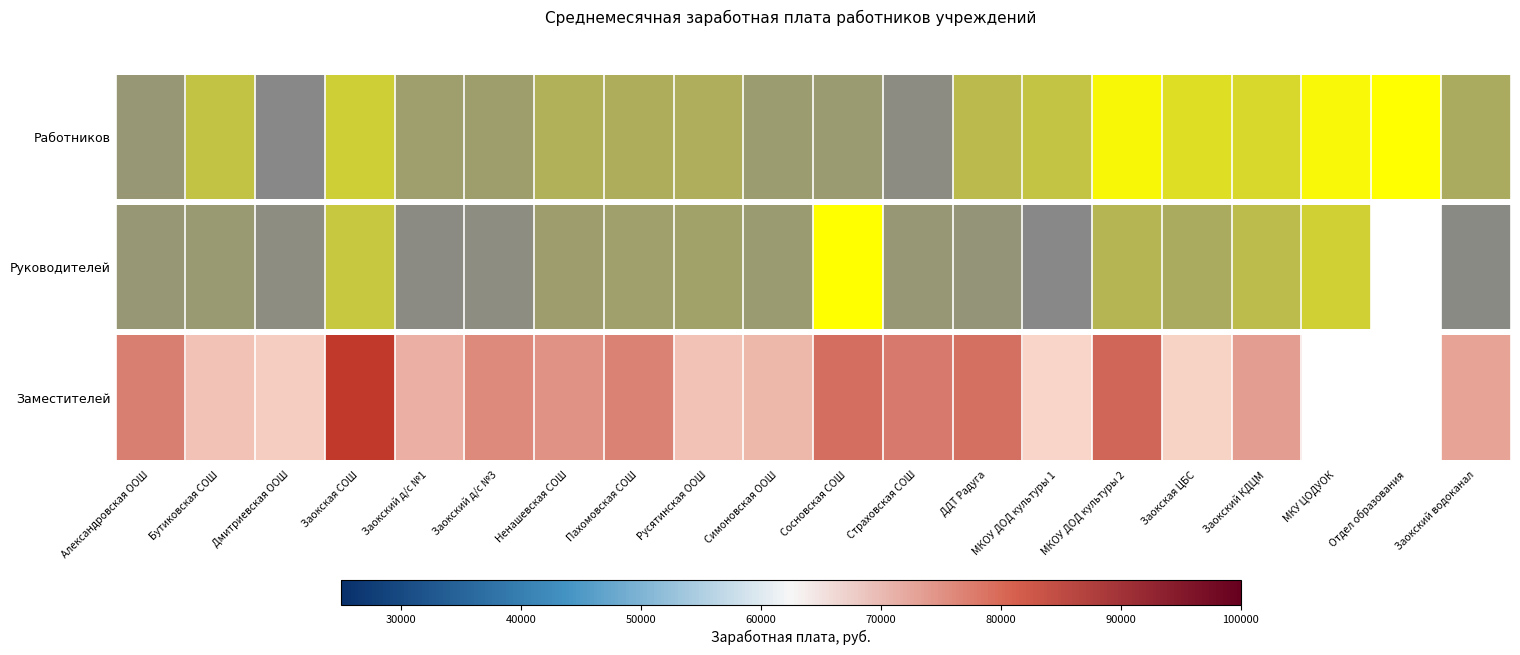

Which has a higher value, Сосновская СОШ or Александровская ООШ?

Сосновская СОШ